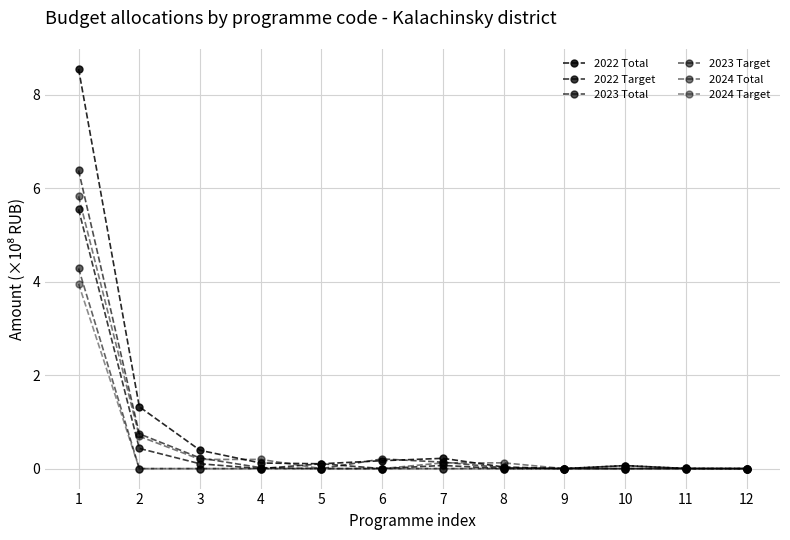

What is the difference between the 2022 Total values at 2 and 4?

1.2